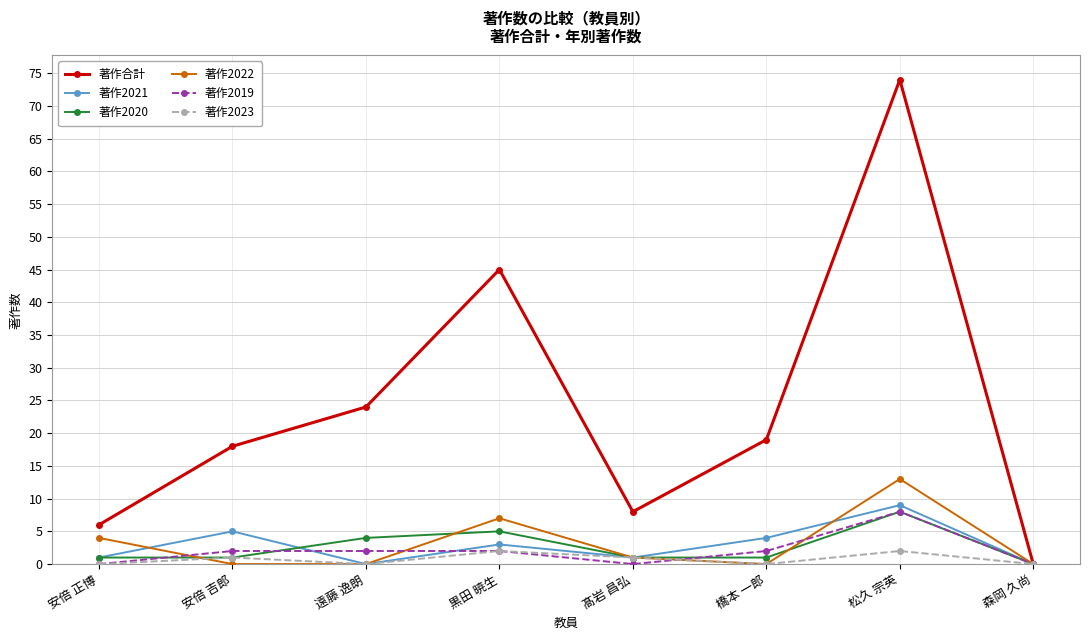

How many distinct data groups are displayed?

6